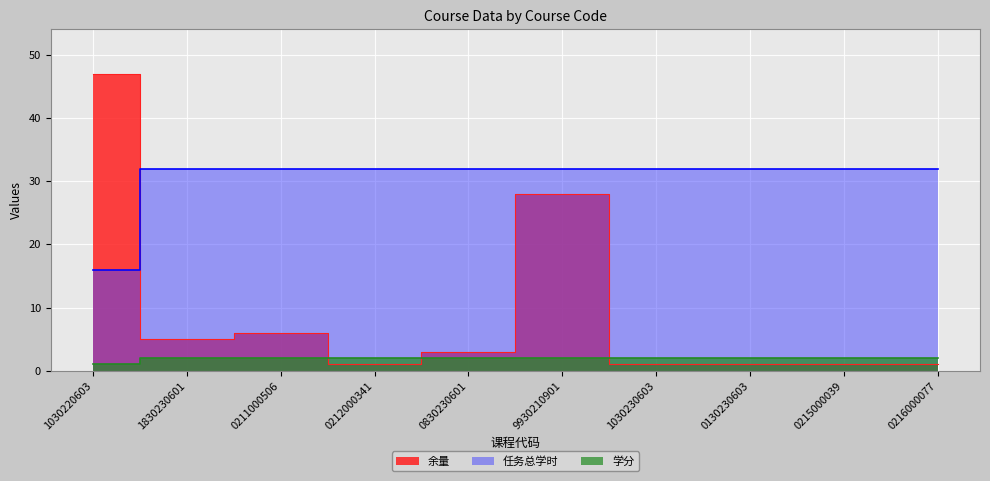

Which has a higher value, 0216000077 or 0212000341?

0216000077